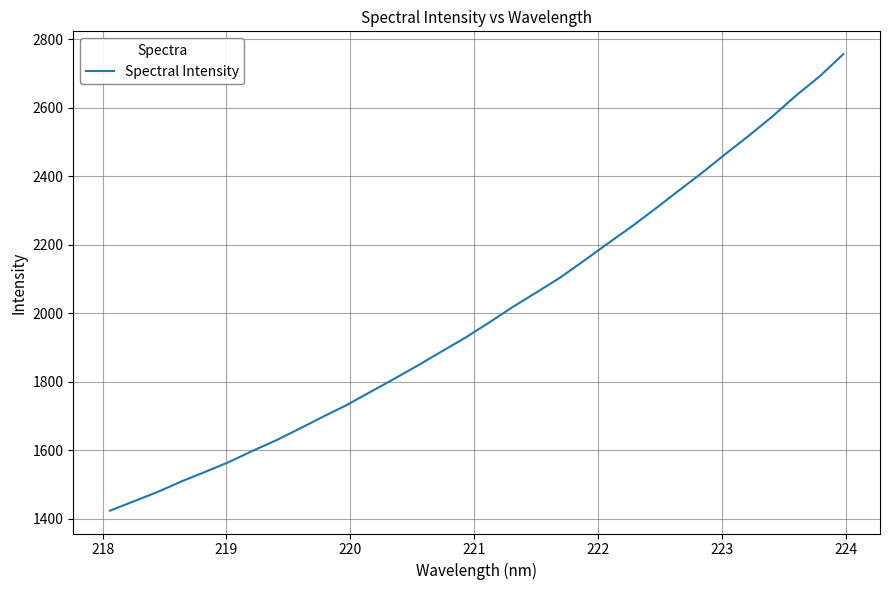

What is the maximum value shown in the chart?

2755.8